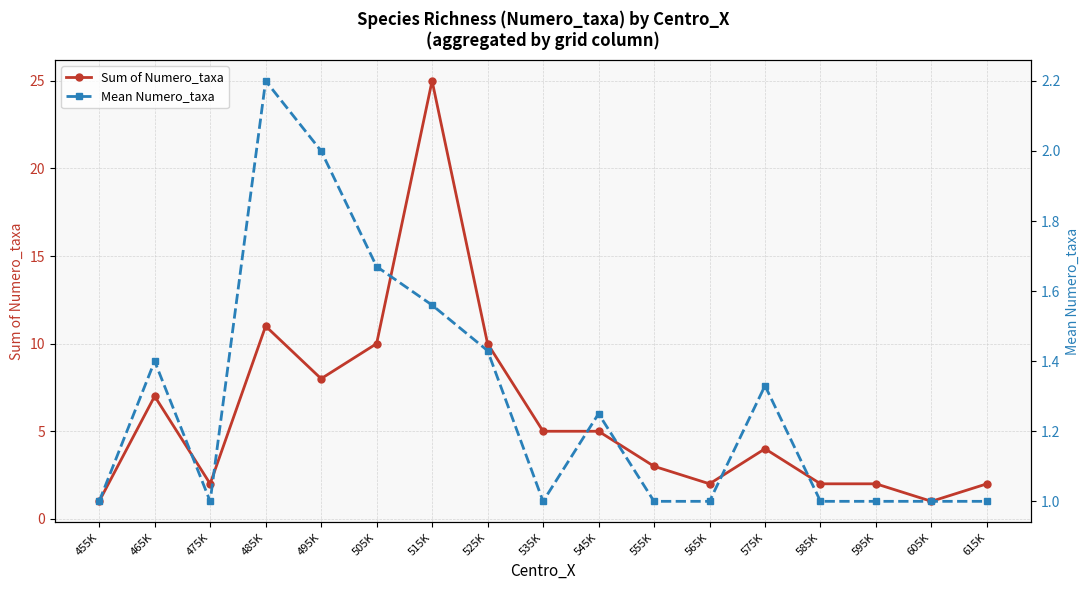

Reading left to right, list all the values displayed in this chart.

Sum of Numero_taxa: 455K=1.0	465K=7.0	475K=2.0	485K=11.0	495K=8.0	505K=10.0	515K=25.0	525K=10.0	535K=5.0	545K=5.0	555K=3.0	565K=2.0	575K=4.0	585K=2.0	595K=2.0	605K=1.0	615K=2.0
Mean Numero_taxa: 455K=1.0	465K=1.4	475K=1.0	485K=2.2	495K=2.0	505K=1.7	515K=1.6	525K=1.4	535K=1.0	545K=1.2	555K=1.0	565K=1.0	575K=1.3	585K=1.0	595K=1.0	605K=1.0	615K=1.0